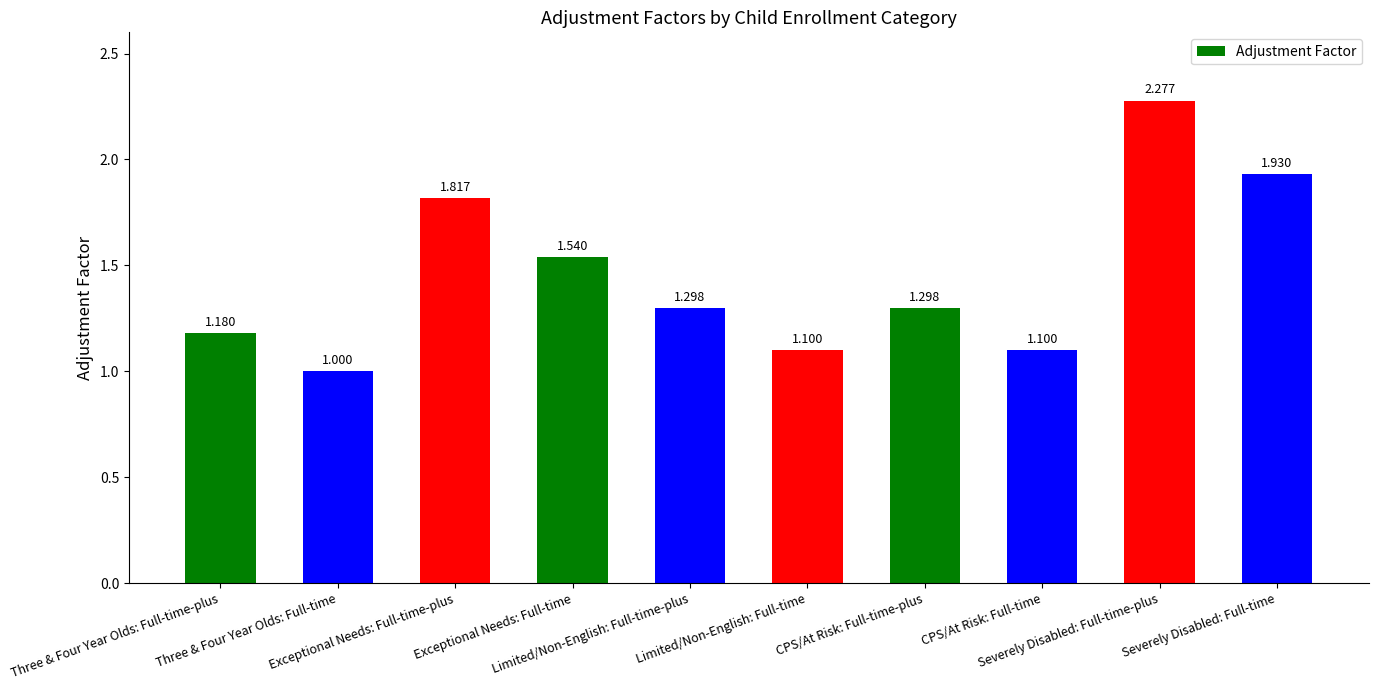

At which category does the chart reach its peak across all series?

Severely Disabled: Full-time-plus